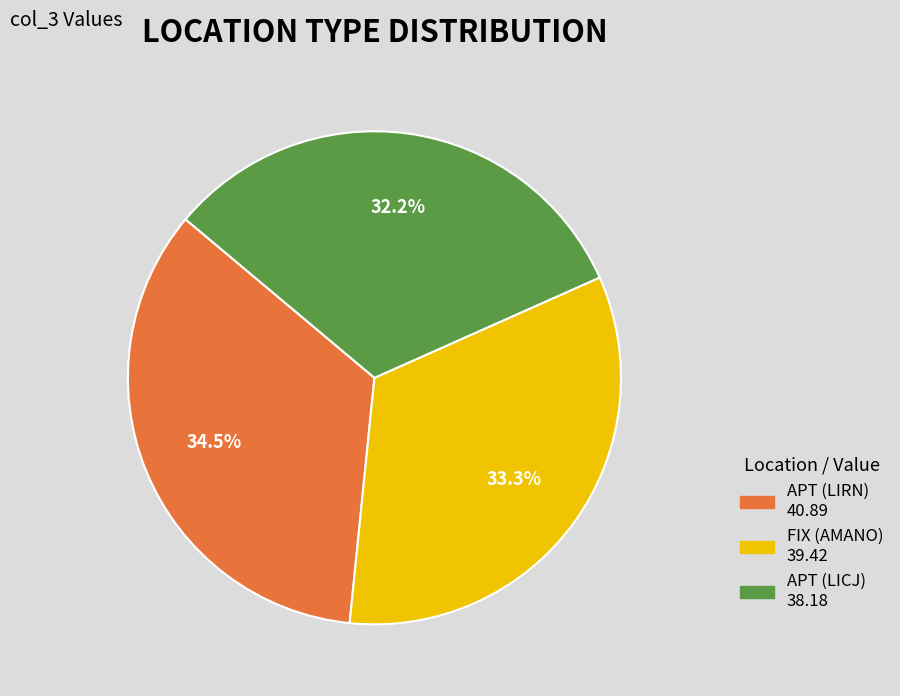

How many slices are in this pie chart?

3